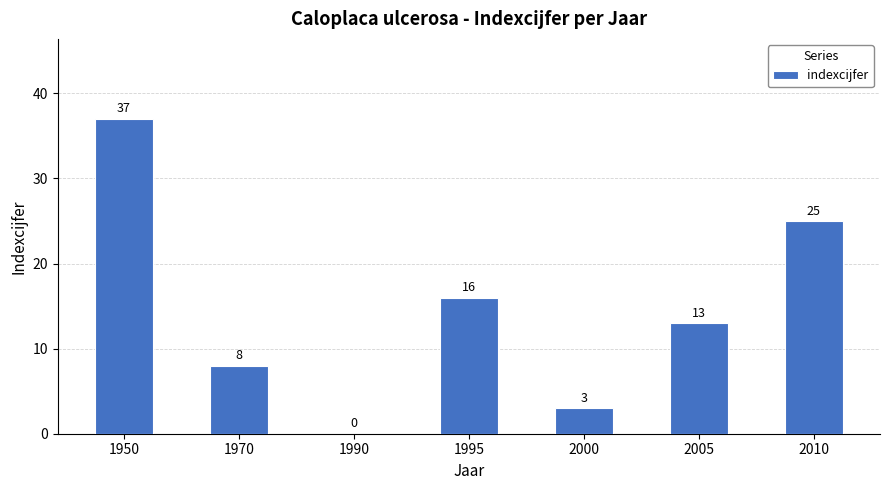

Count the number of data series in this chart.

1